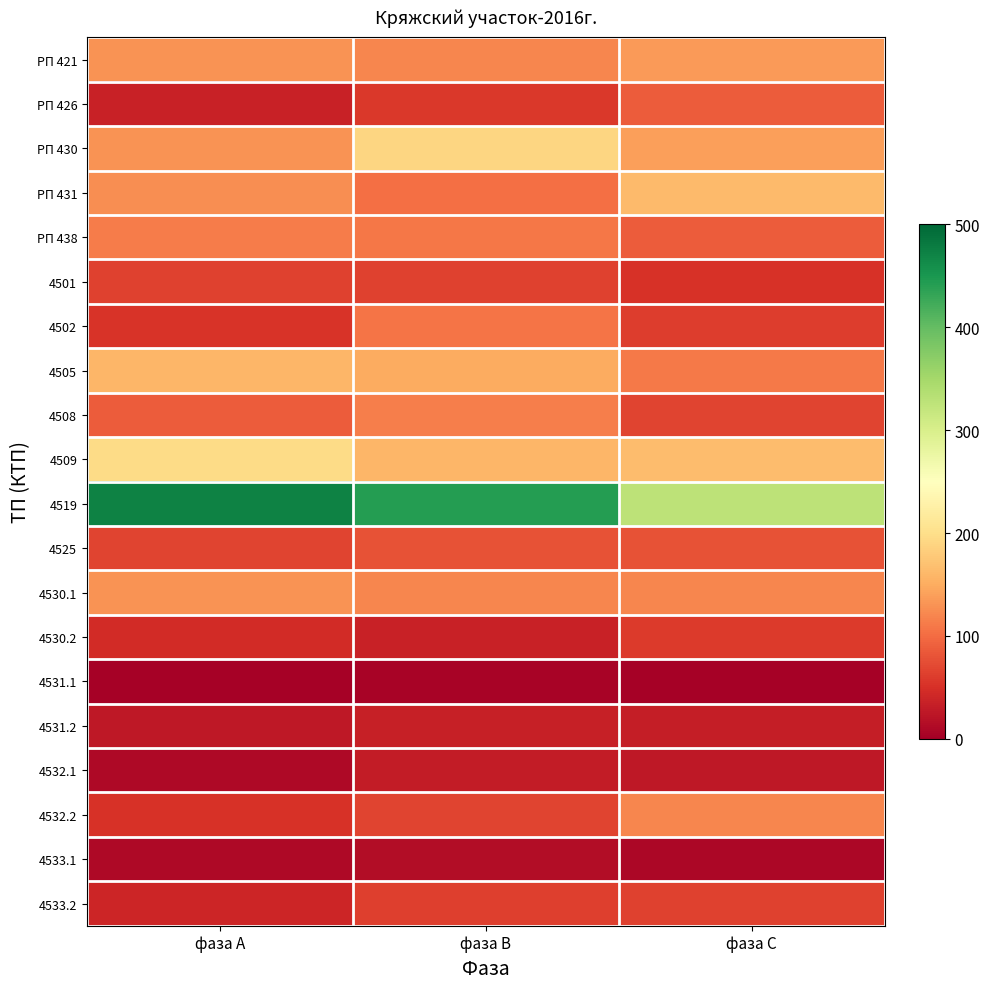

Which series has the largest total across all categories?

4519